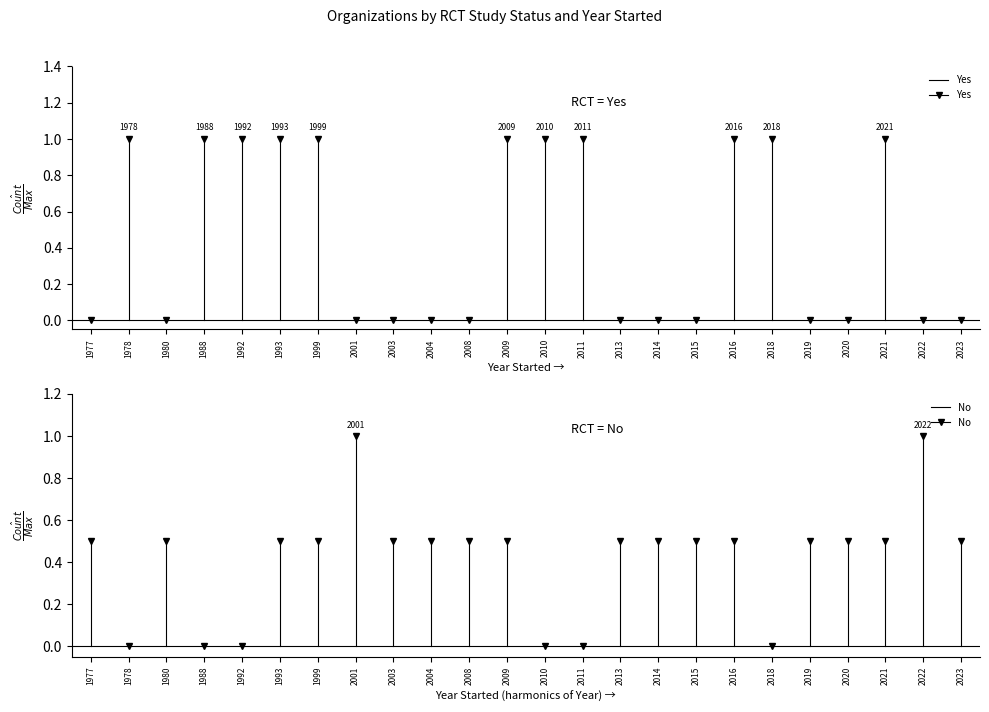

What are all the series names shown in the legend?

Yes, No